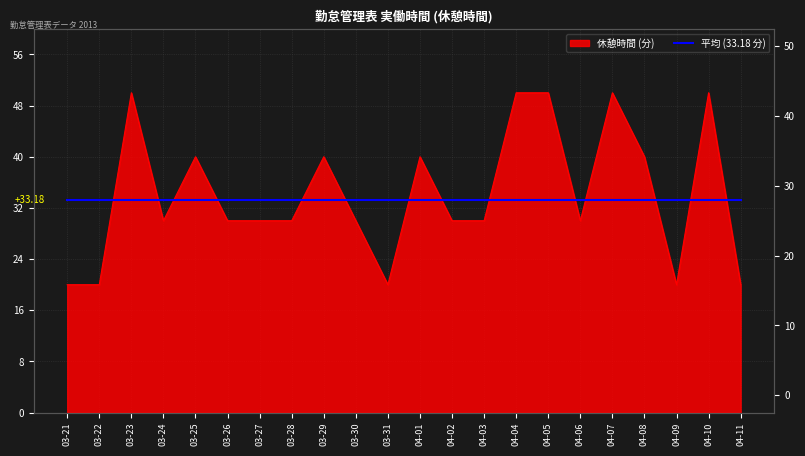

What is the difference between the maximum and second lowest values?

30